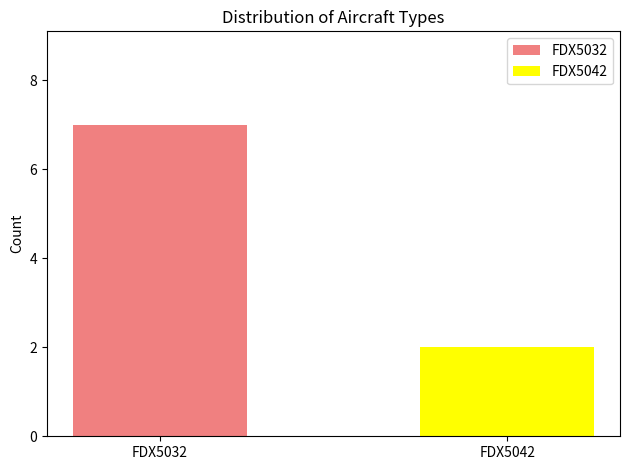

Reading left to right, what are all the values shown in this chart?

7	2